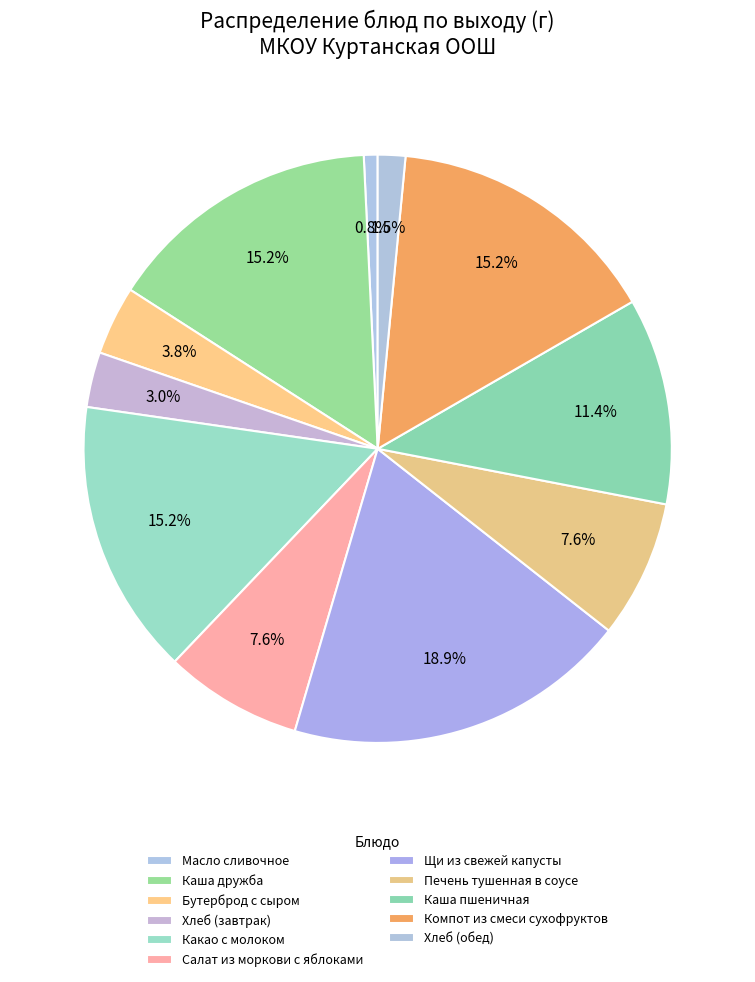

What percentage is the Печень тушенная в соусе slice, to the nearest percent?

8%